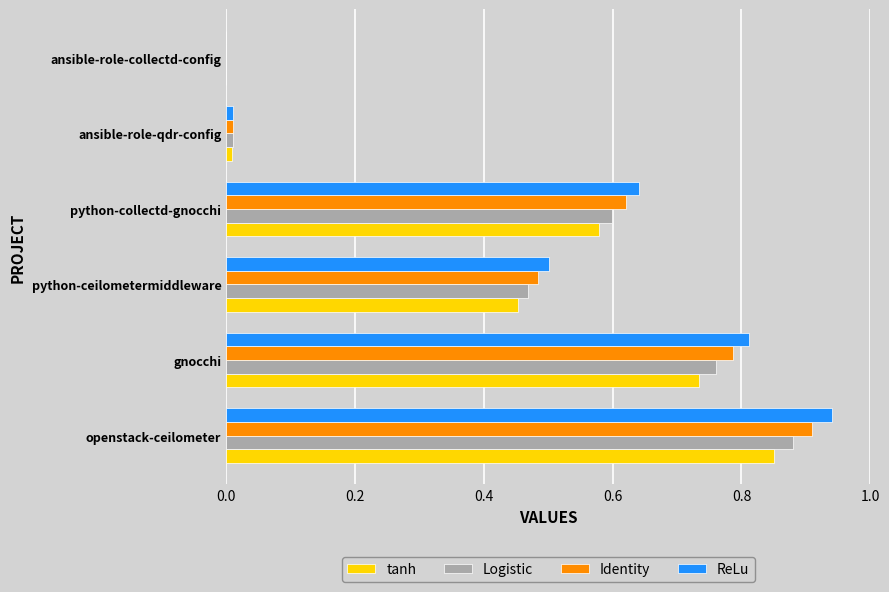

Which series changed the most between openstack-ceilometer and python-ceilometermiddleware?

ReLu